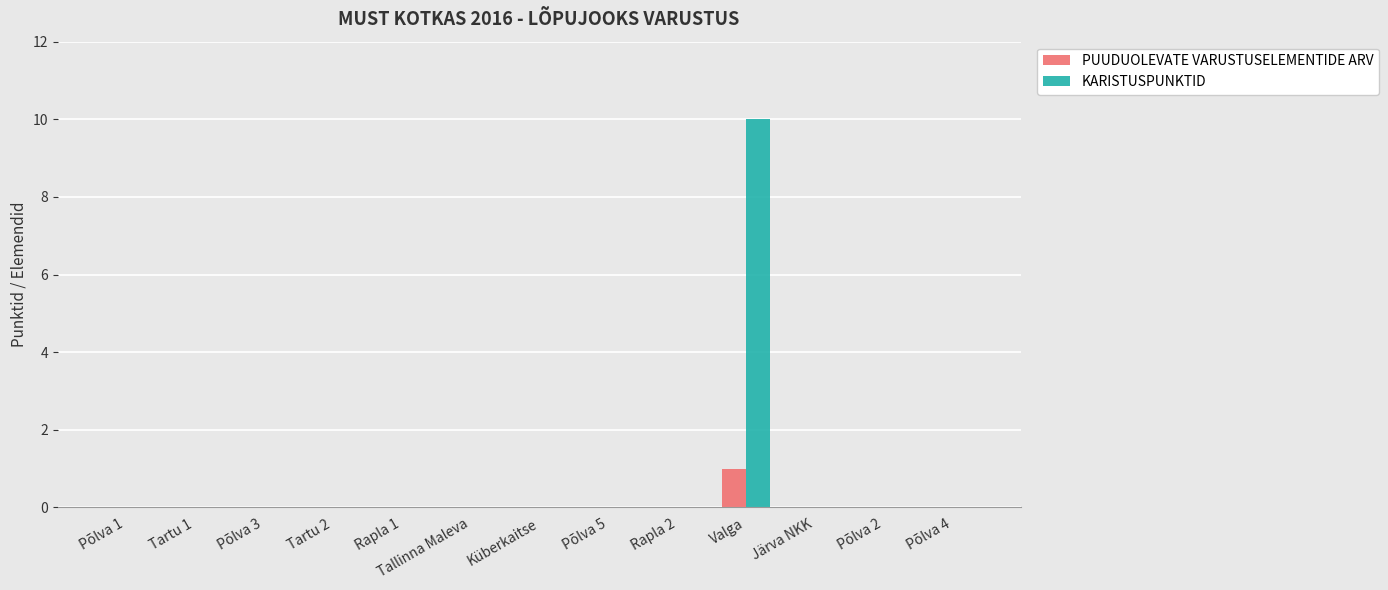

Reading left to right, transcribe all the data shown in this chart.

PUUDUOLEVATE VARUSTUSELEMENTIDE ARV: 0	0	0	0	0	0	0	0	0	1	0	0	0
KARISTUSPUNKTID: 0	0	0	0	0	0	0	0	0	10	0	0	0